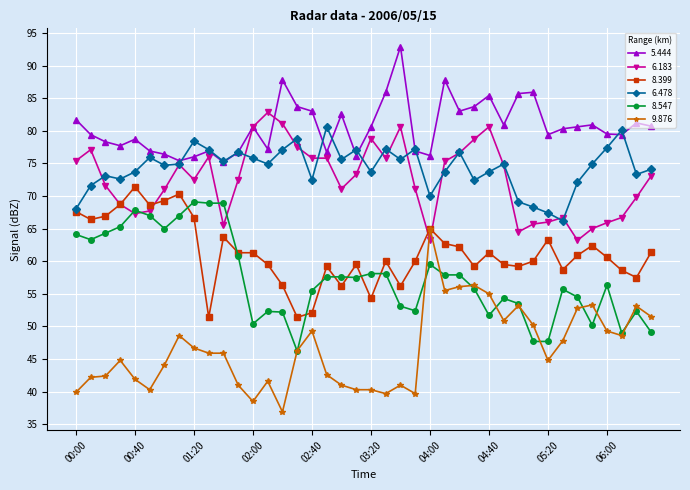

What is the smallest value displayed?

36.9